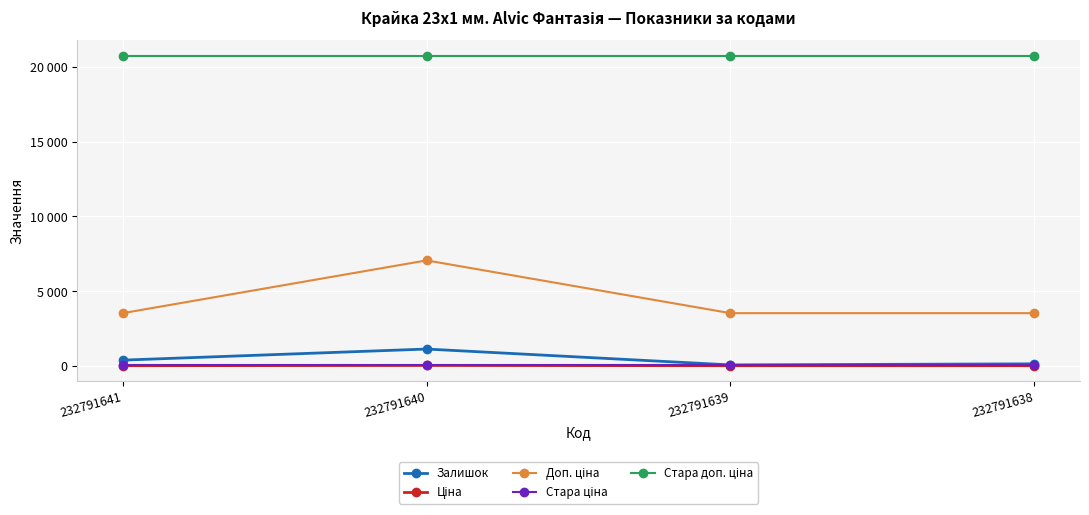

The Стара доп. ціна series shows 10260.7 at 232791641. True or false?

False